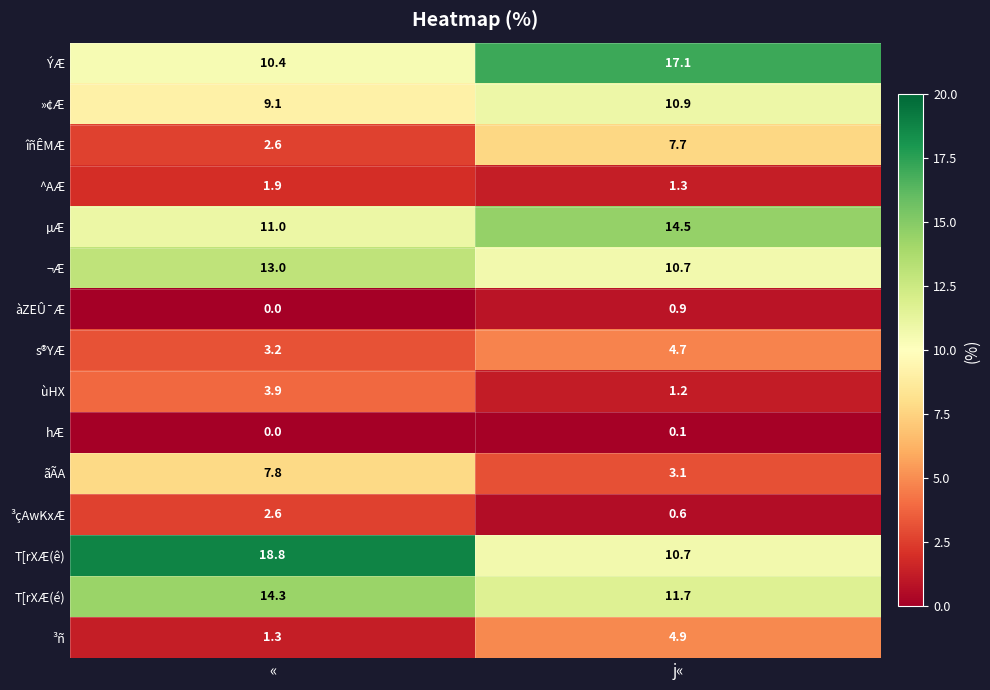

True or false: ¬Æ has a value of 6.1 at j«.

False